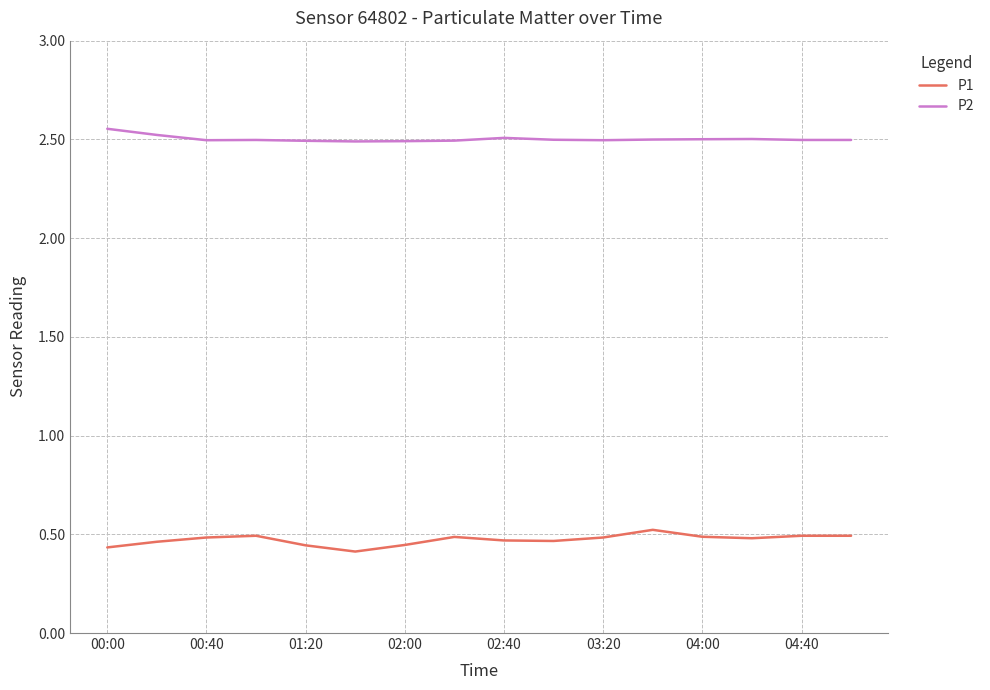

Which series has the largest total across all categories?

P2